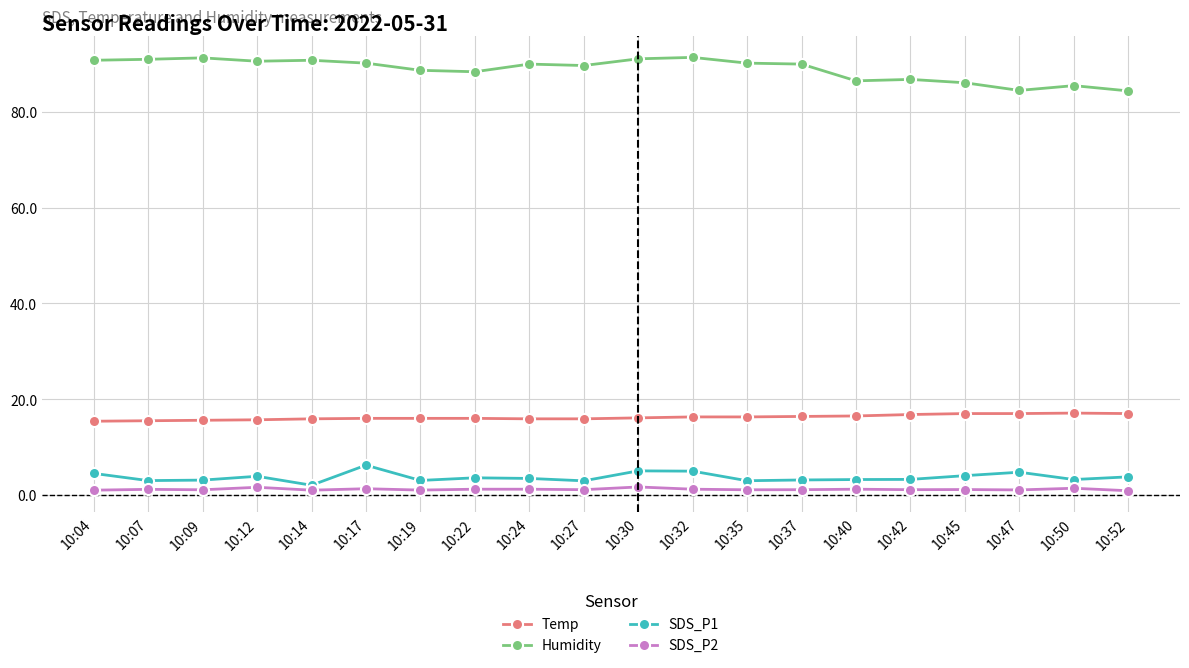

What is the average value of the Temp series?

16.2